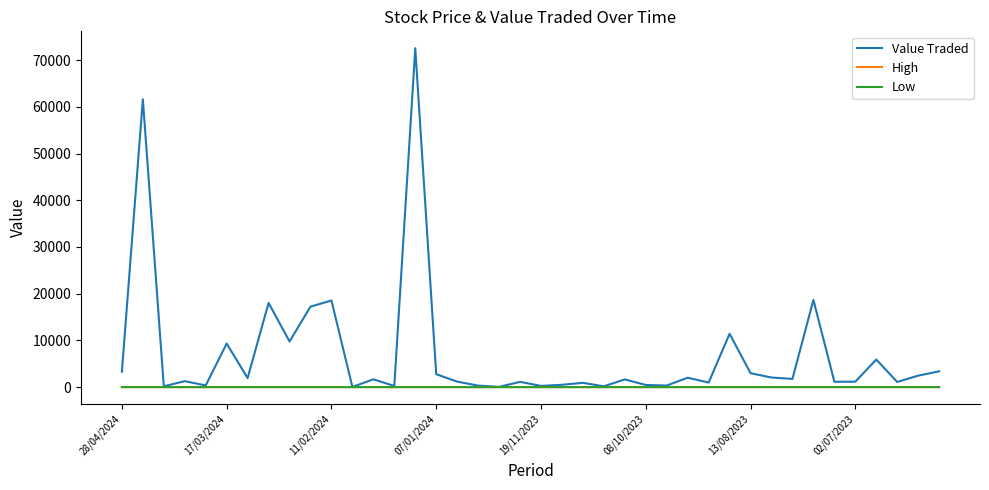

How many interior local peaks does the Value Traded series have?

14